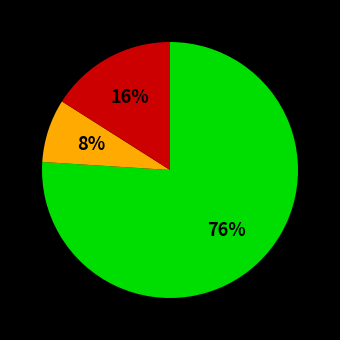

Is there any slice that represents more than half of the pie?

Yes